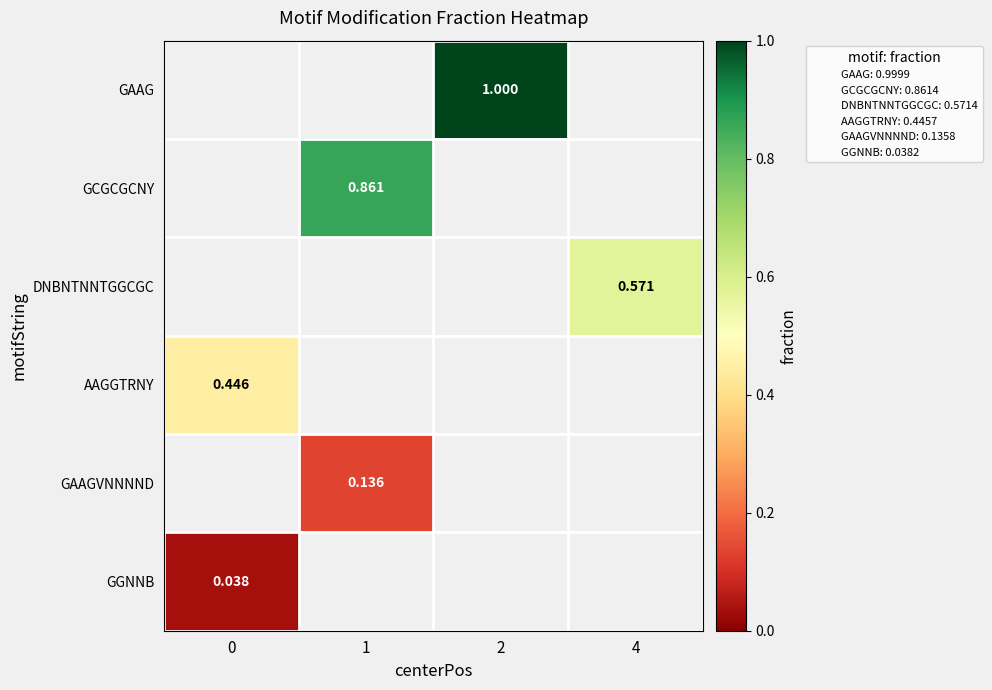

Which has a higher value, 0 or 4?

4